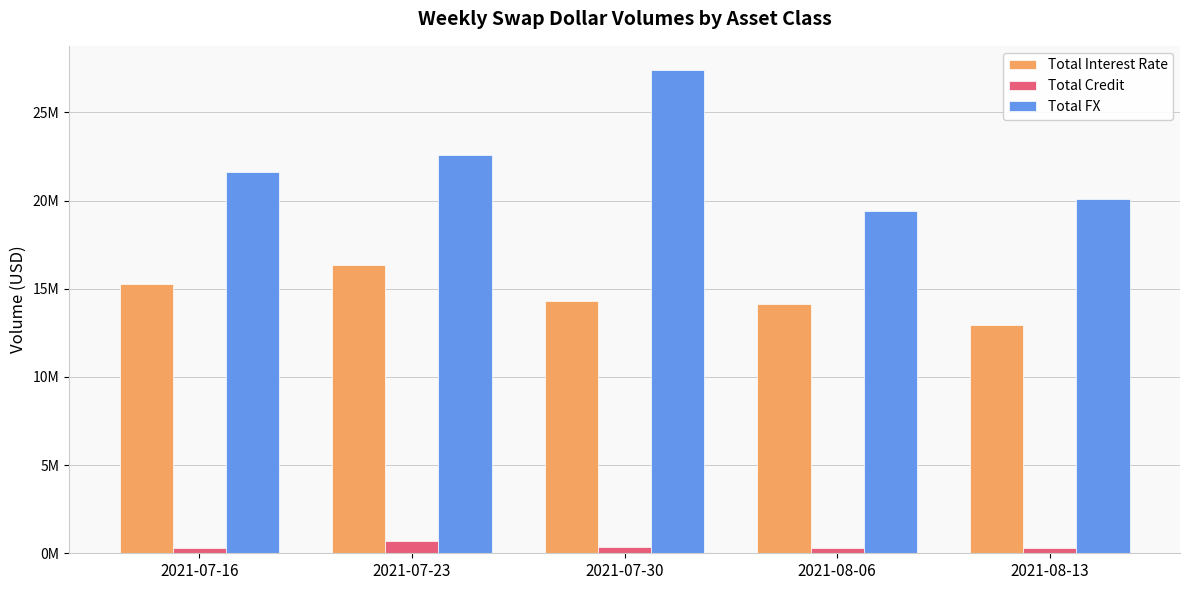

True or false: Total FX has a value of 33515368 at 2021-07-23.

False